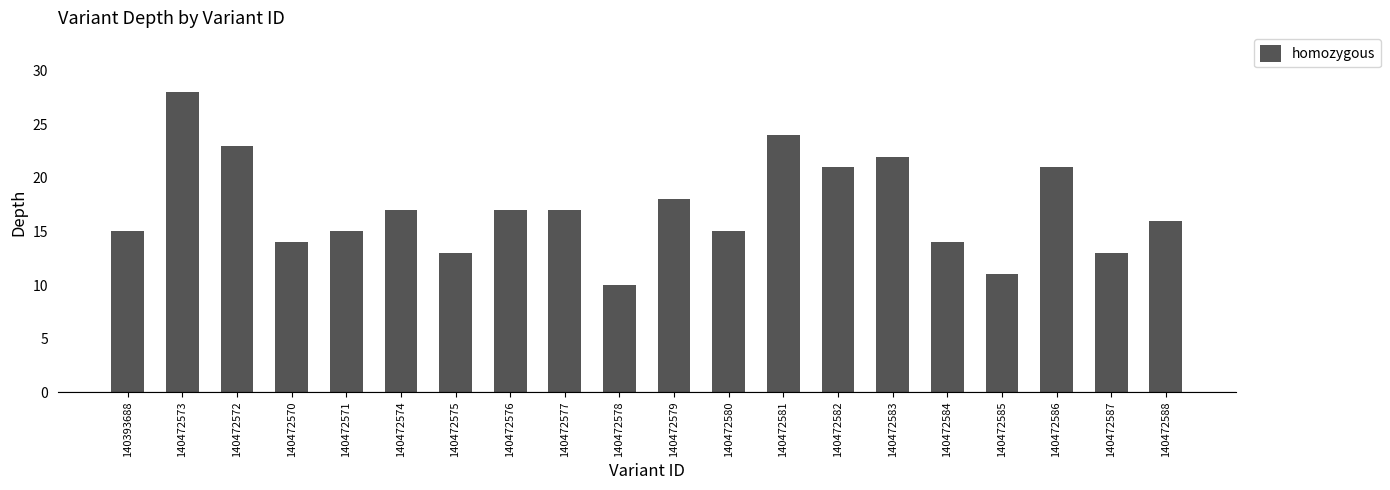

What is the value of the 8th bar from the left?

17